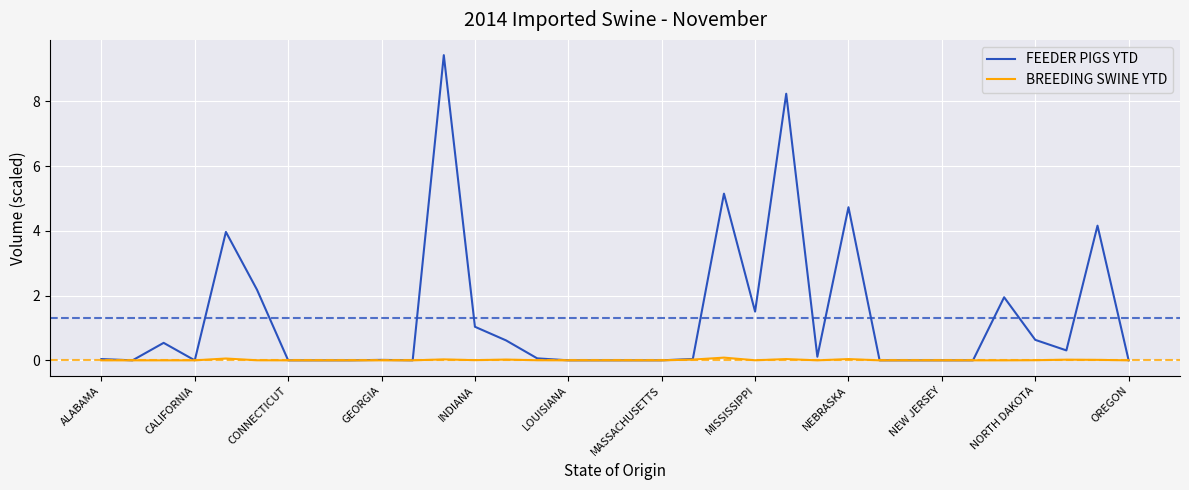

Which series has the largest total across all categories?

FEEDER PIGS YTD